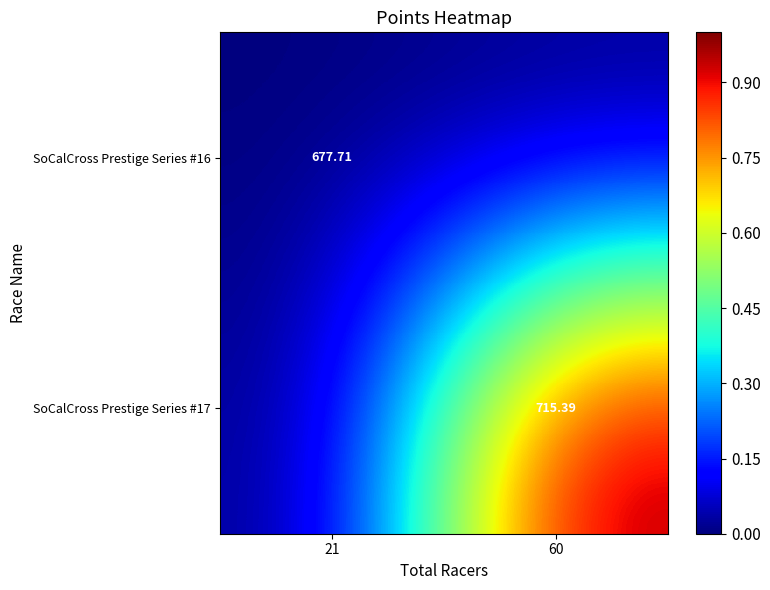

Is the value of SoCalCross Prestige Series #16 at 21 greater than the value of SoCalCross Prestige Series #17 at 60?

No